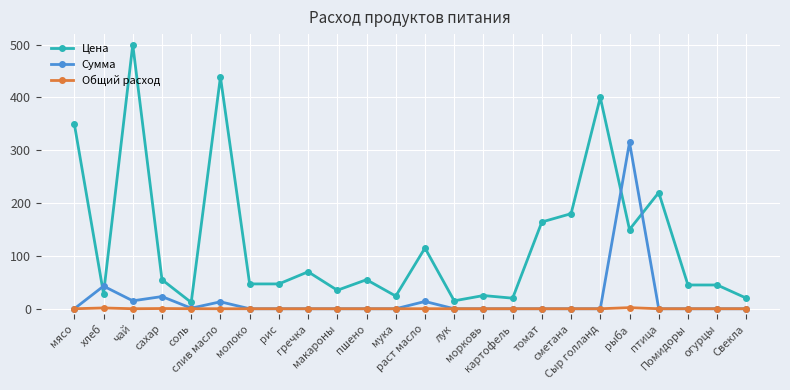

List the series in order of their peak value, lowest first.

Общий расход, Сумма, Цена